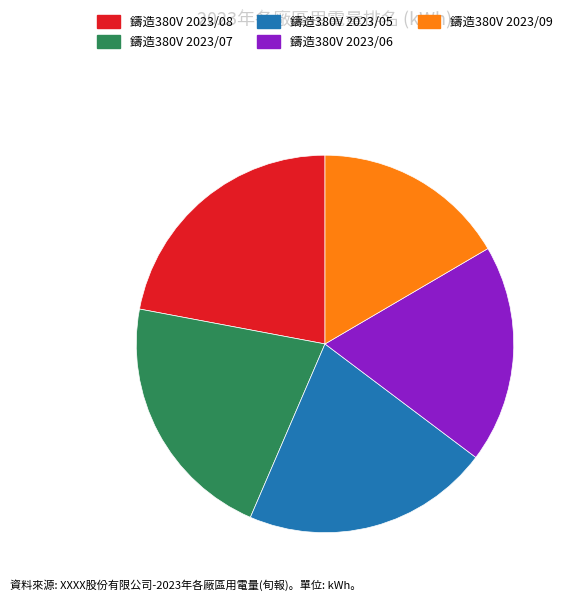

Do 鑄造380V 2023/06 and 鑄造380V 2023/09 together represent more than half of the pie?

No